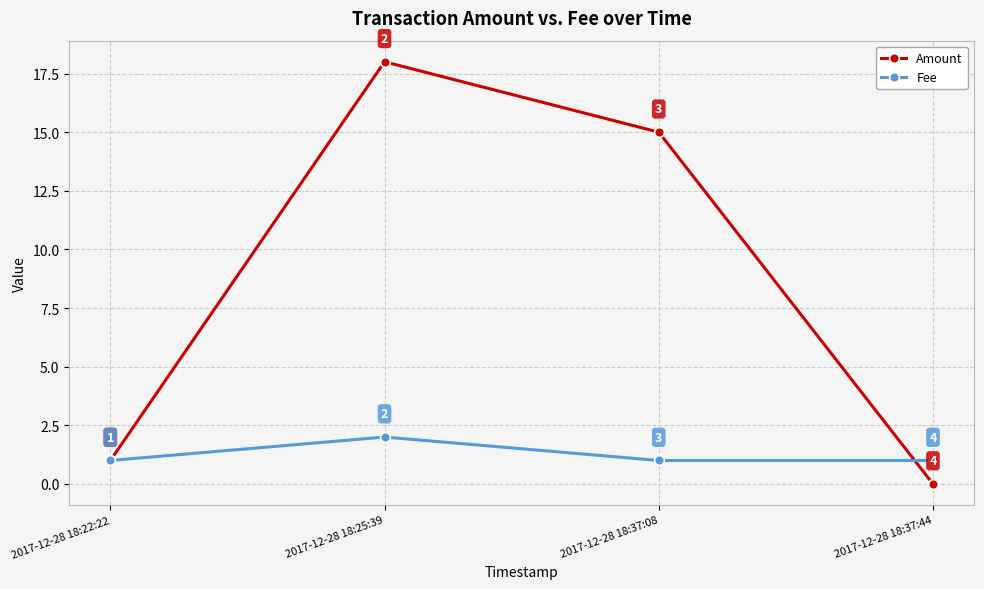

Which series ends up on top after the final intersection of Amount and Fee?

Fee